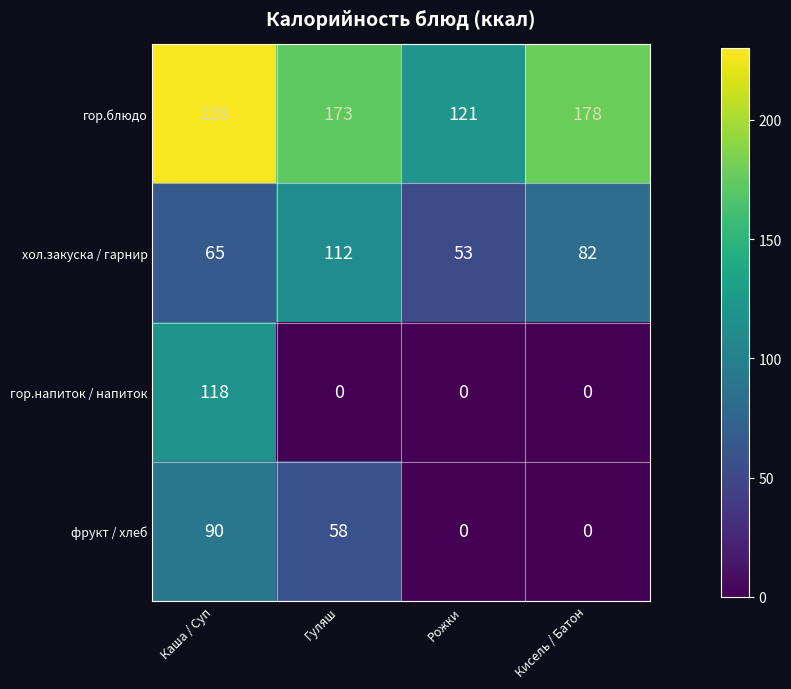

Reading left to right, what are all the values shown in this chart?

гор.блюдо: 228	173	121	178
хол.закуска / гарнир: 65	112	53	82
гор.напиток / напиток: 118	0	0	0
фрукт / хлеб: 90	58	0	0